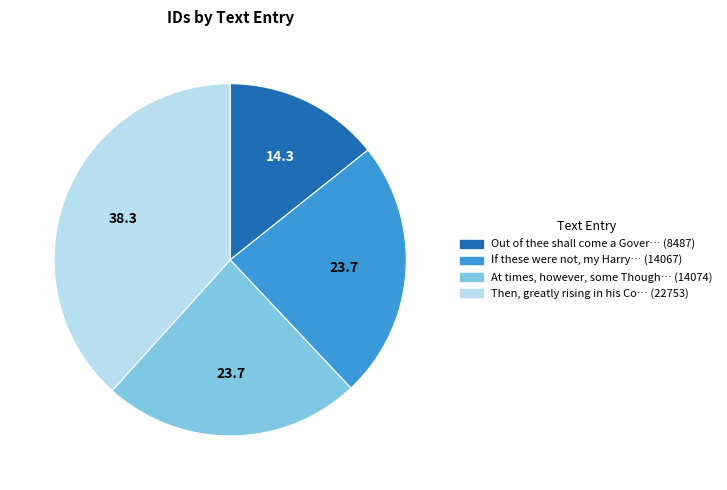

Does any single category account for the majority?

No